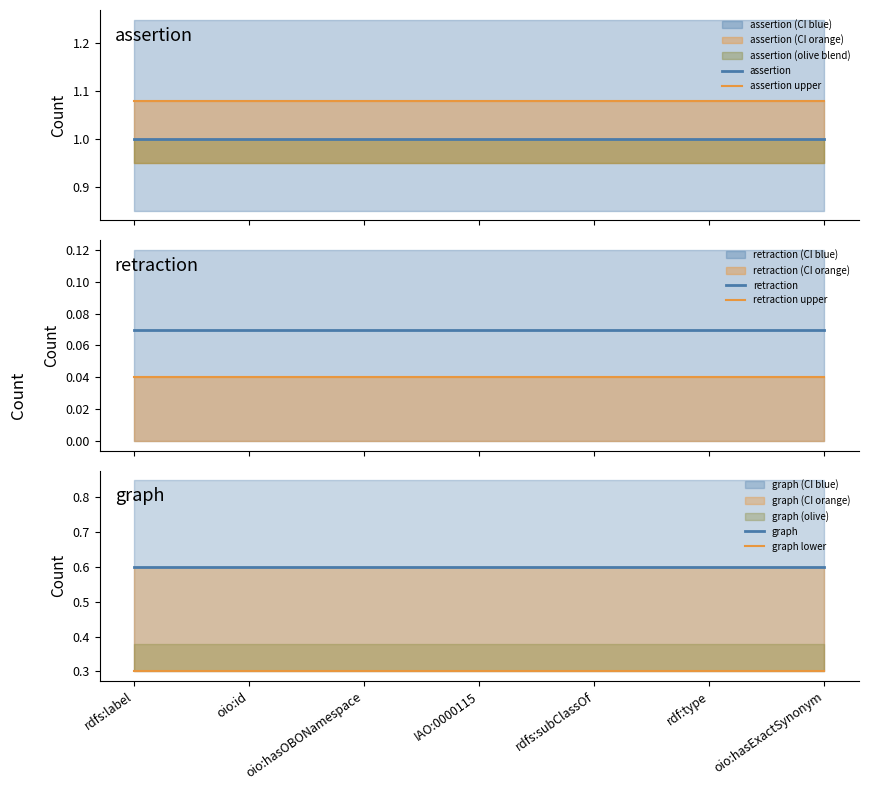

Is it true that graph equals 0.9 at rdfs:label?

False